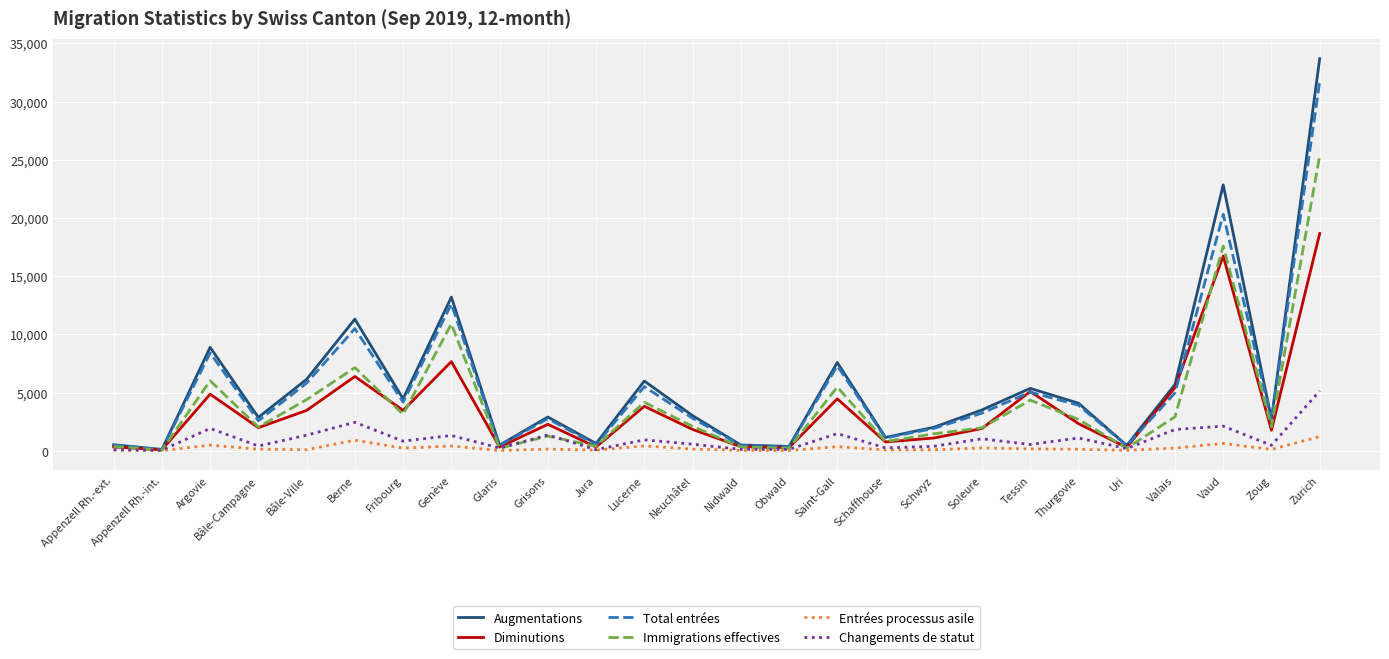

Which series changed the most between Soleure and Zurich?

Augmentations